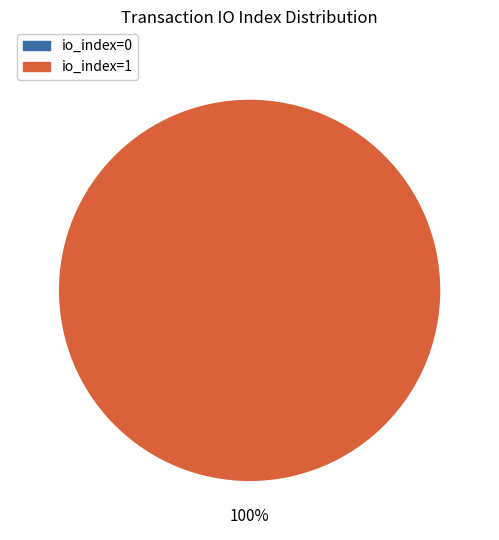

Is io_index=1 the majority of the pie?

Yes